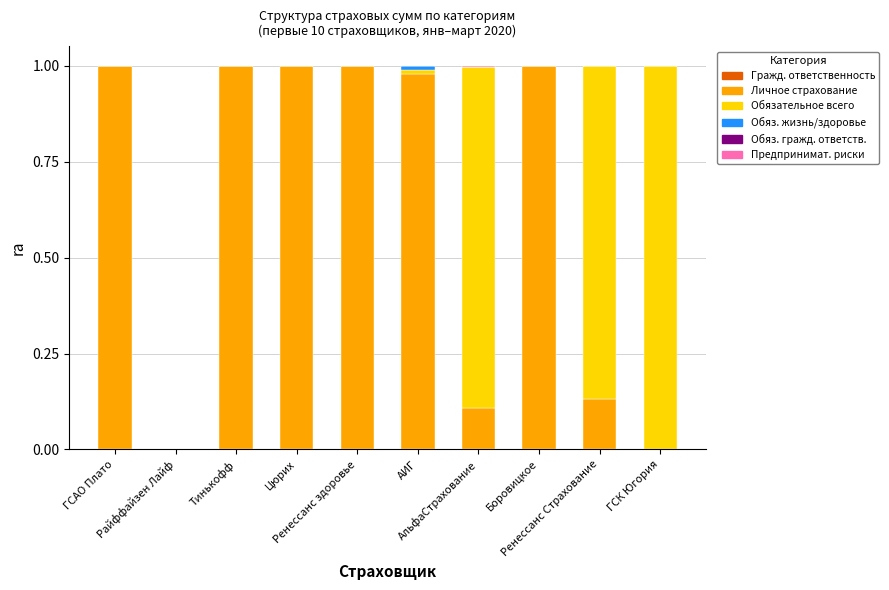

How many series are shown in this chart?

5